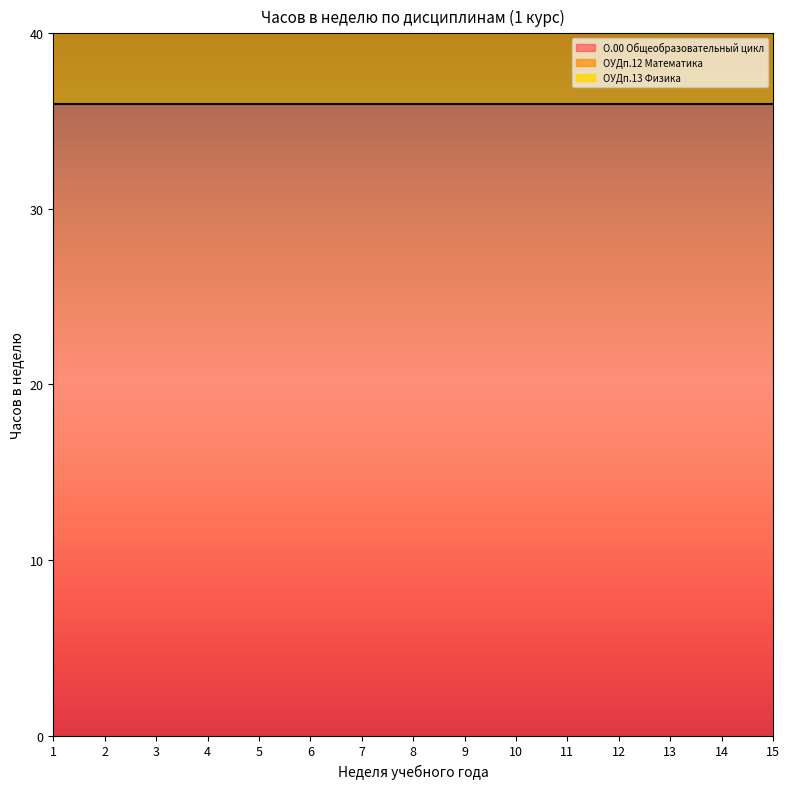

Reading left to right, extract all data points from this chart.

О.00 Общеобразовательный цикл: 36	36	36	36	36	36	36	36	36	36	36	36	36	36	36
ОУДп.12 Математика: 8	8	8	8	8	8	8	8	8	8	8	8	9	9	9
ОУДп.13 Физика: 4	4	4	4	4	4	4	4	4	4	4	4	4	4	4